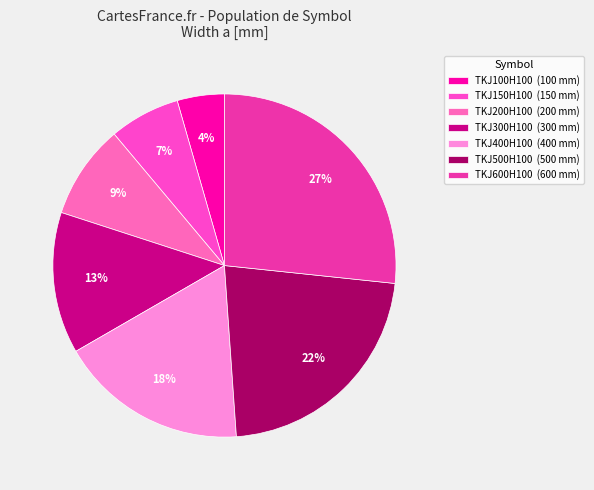

Does TKJ100H100 represent more than half of the total?

No